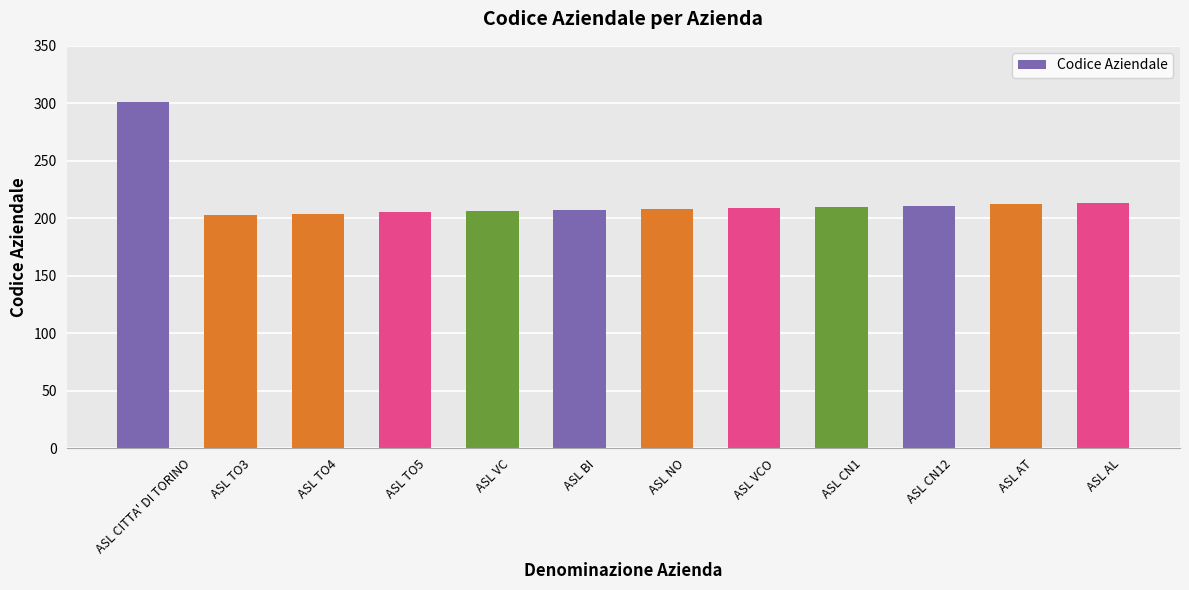

The chart shows a value of 52 at ASL NO. True or false?

False